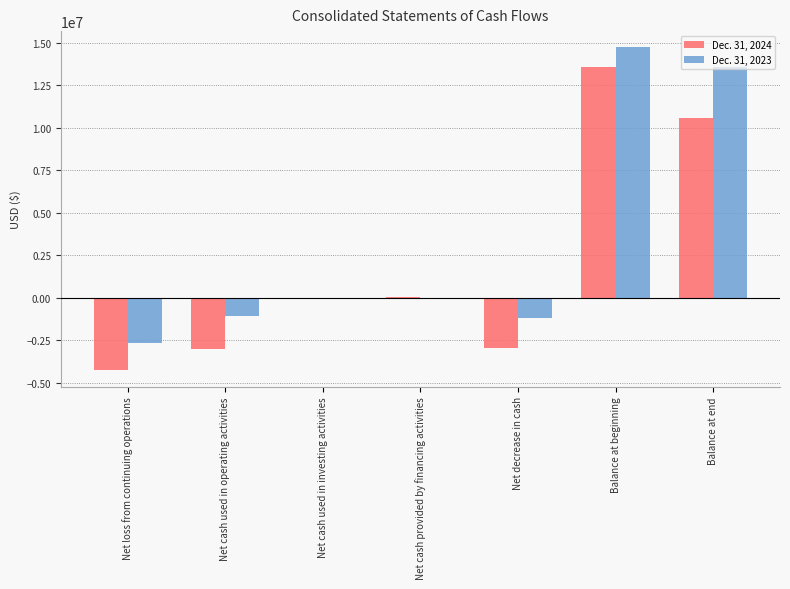

Which series has the largest total across all categories?

Dec. 31, 2023